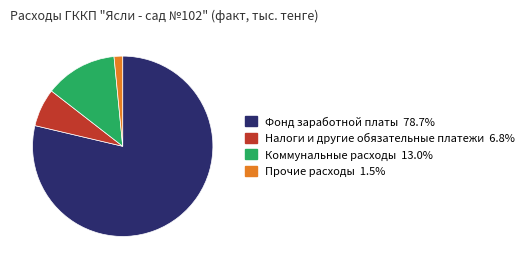

Combined, do Налоги и другие обязательные платежи and Прочие расходы account for over 50%?

No